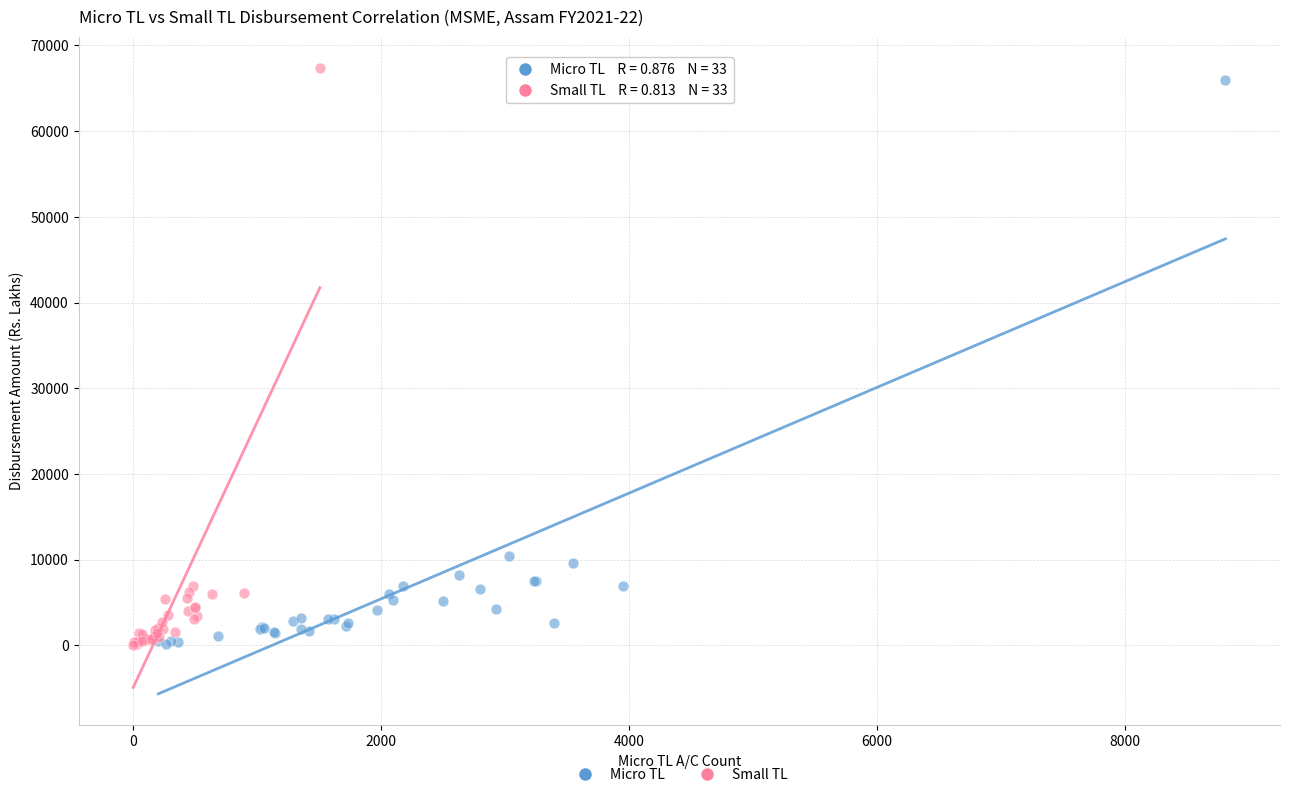

Which series has the largest Y range (max minus min)?

Small TL